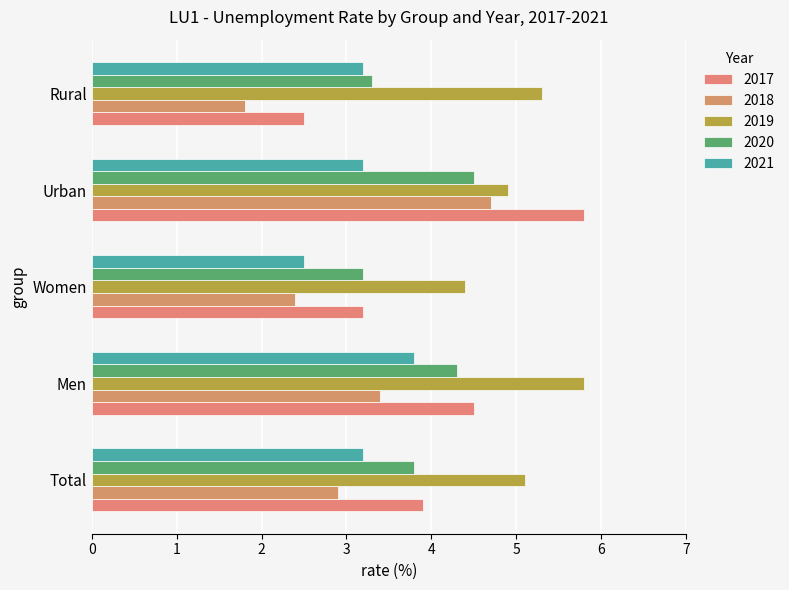

At which label is 2020 closest to 3?

Women